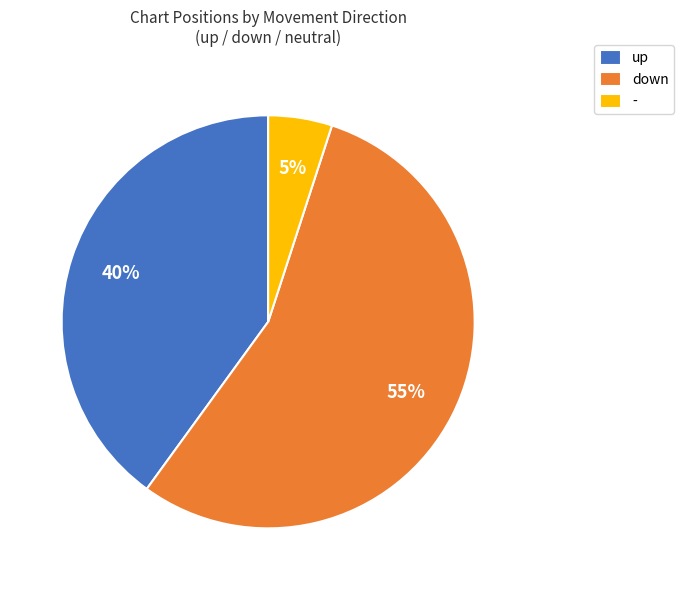

Combined, do up and - account for over 50%?

No